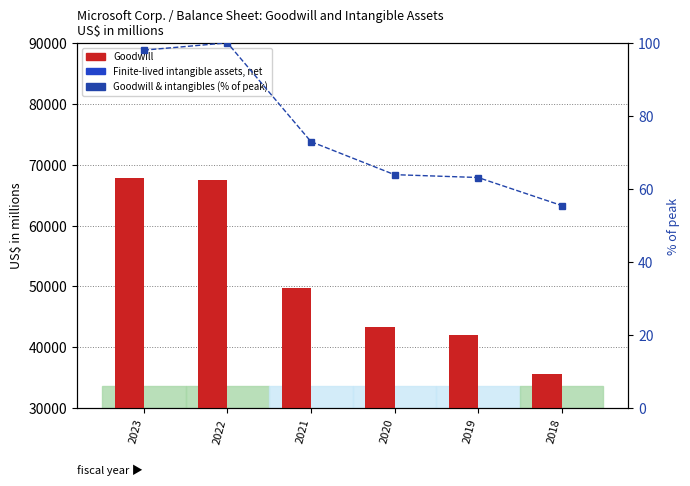

Between 2023 and 2022, which series saw the biggest shift?

Finite-lived intangible assets, net